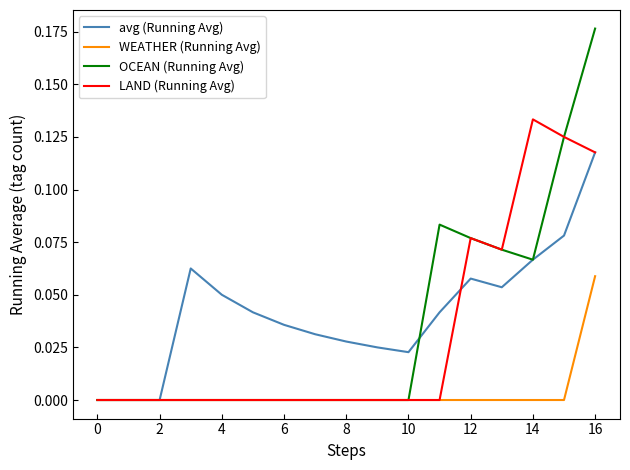

List the series in order of their peak value, lowest first.

WEATHER (Running Avg), avg (Running Avg), LAND (Running Avg), OCEAN (Running Avg)